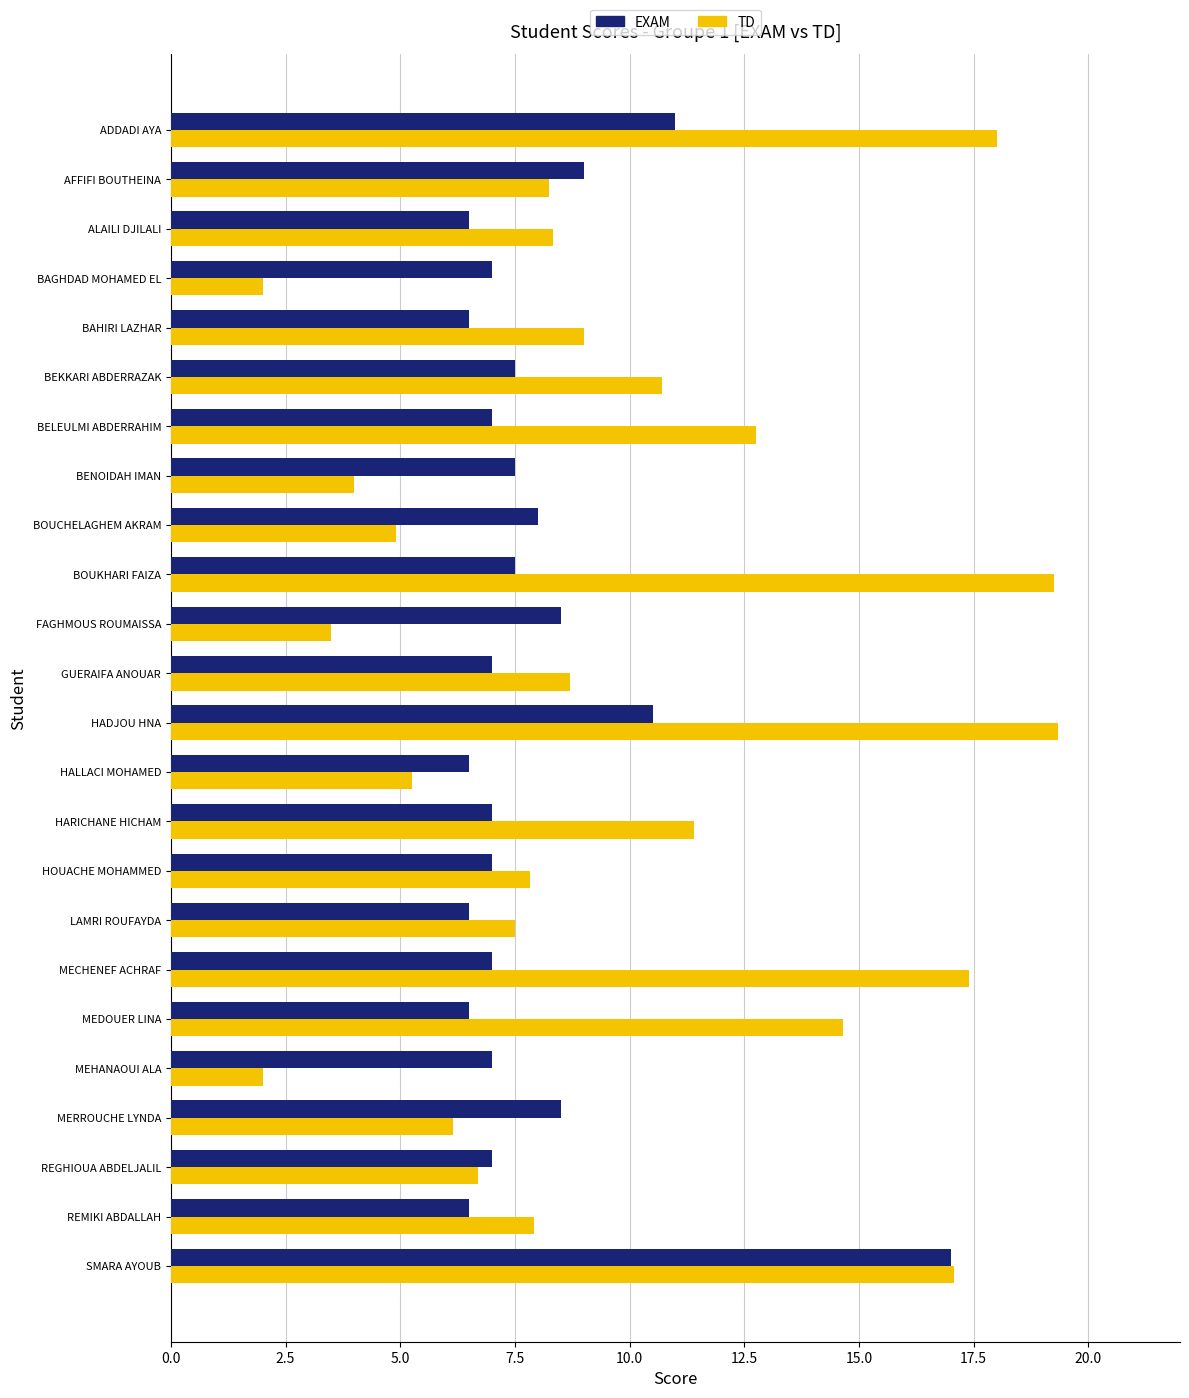

What is the greatest value displayed?

19.3